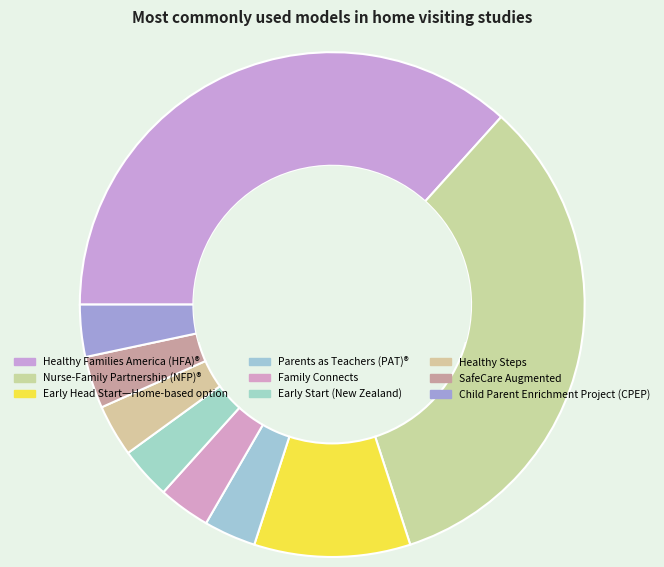

How many slices are in this pie chart?

9